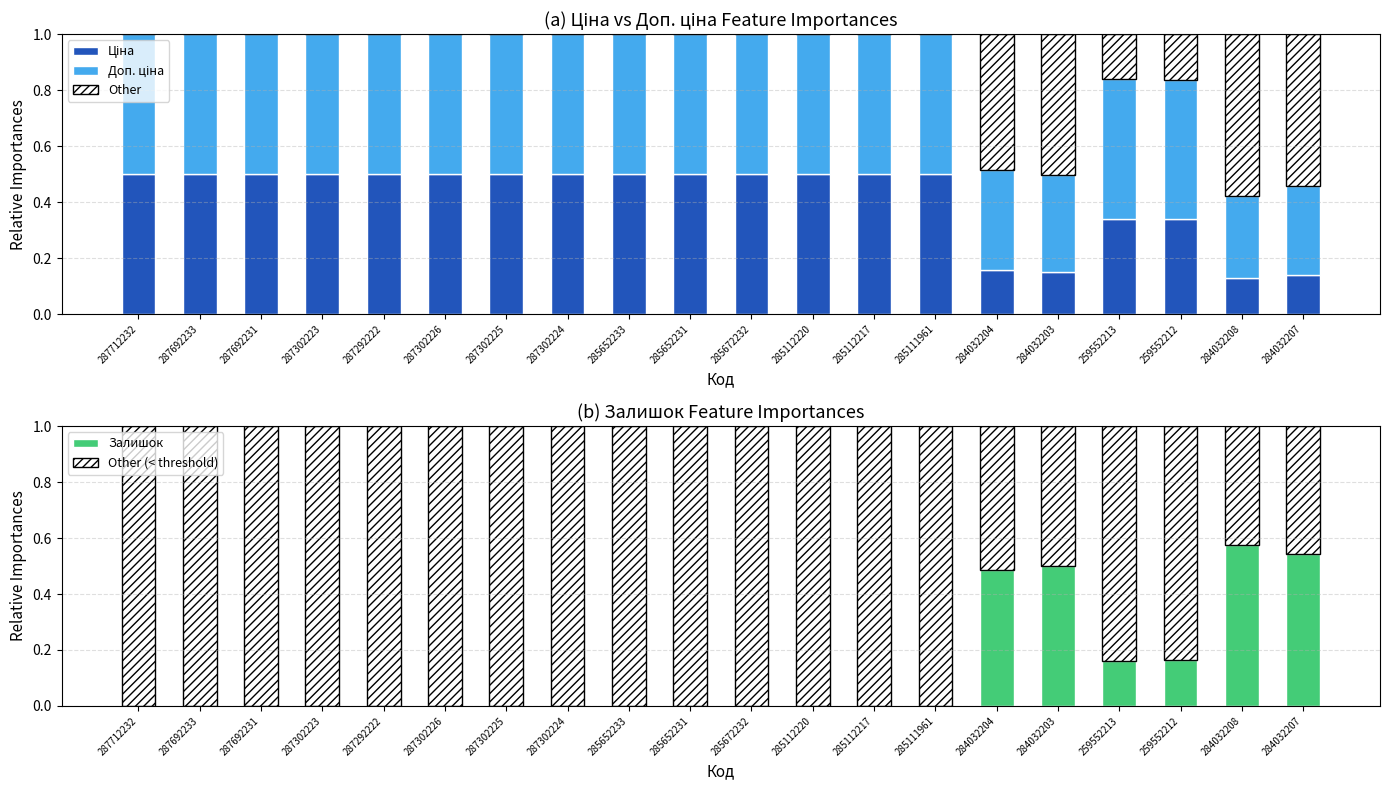

At which label is Ціна closest to 0?

284032208